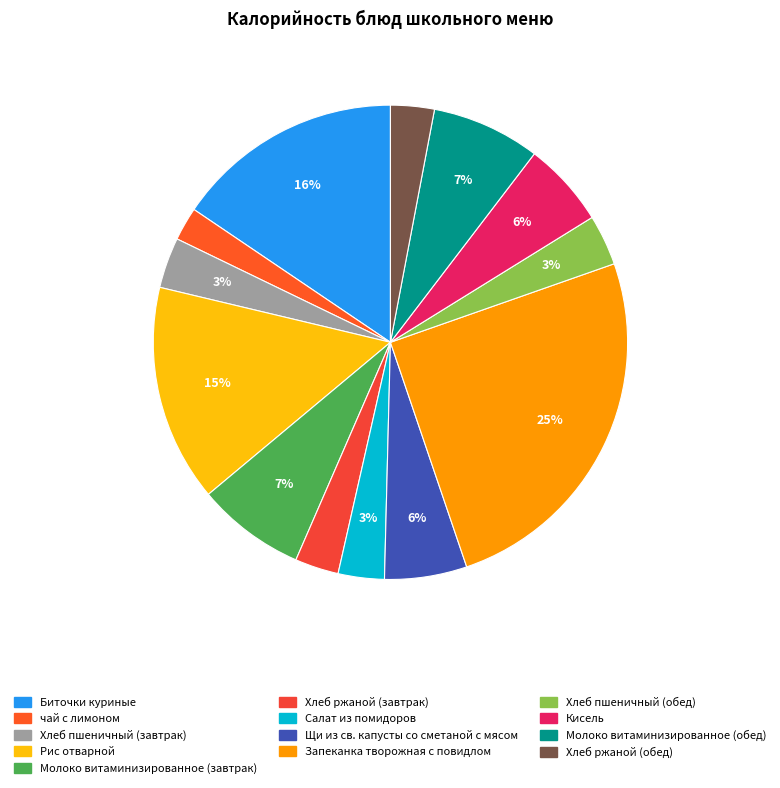

Which category has the smallest portion of the pie?

чай с лимоном